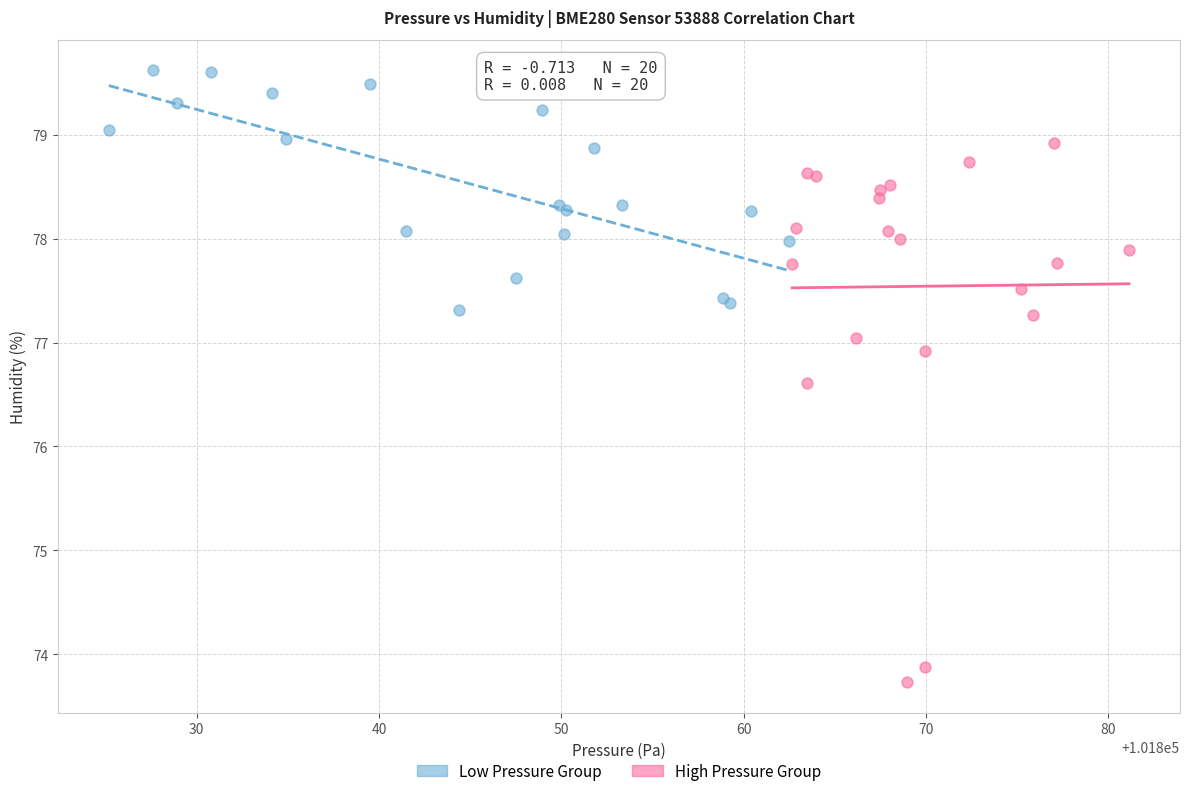

Which series reaches the maximum Y coordinate?

Low Pressure Group